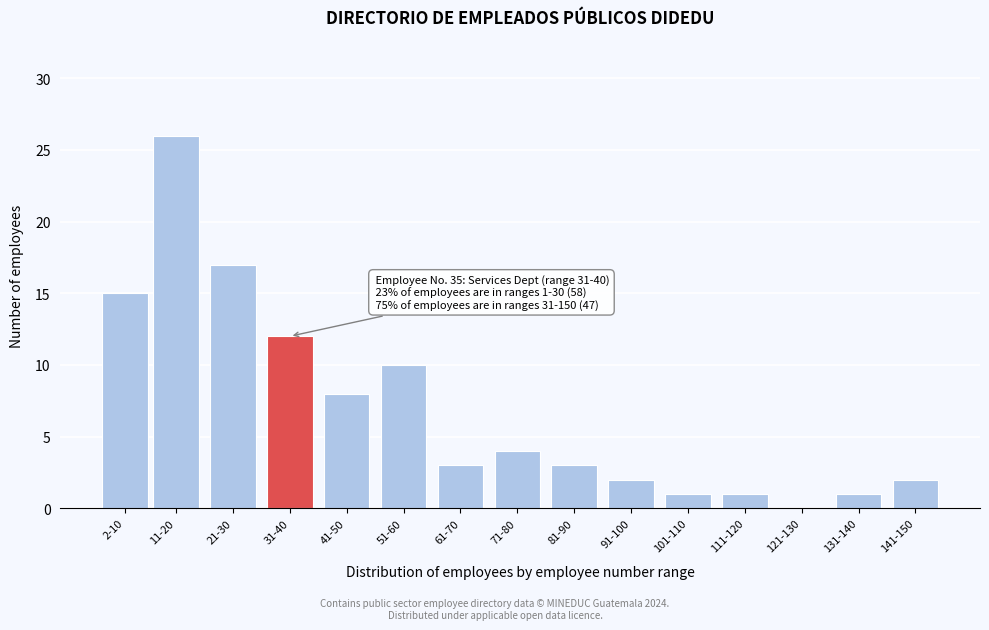

Reading left to right, extract all data points from this chart.

2-10=15	11-20=26	21-30=17	31-40=12	41-50=8	51-60=10	61-70=3	71-80=4	81-90=3	91-100=2	101-110=1	111-120=1	121-130=0	131-140=1	141-150=2